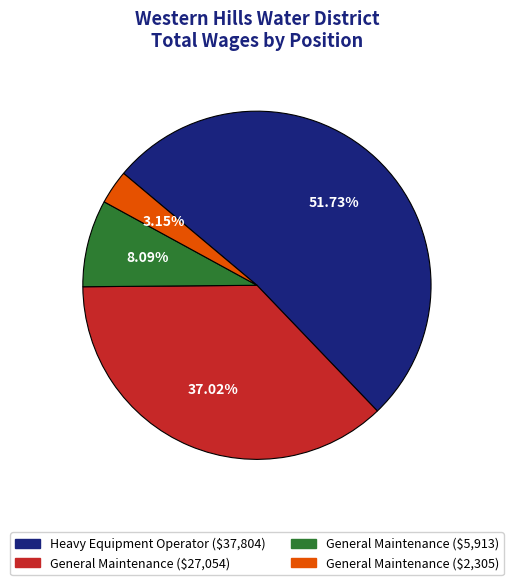

Is there a majority slice in this chart?

Yes